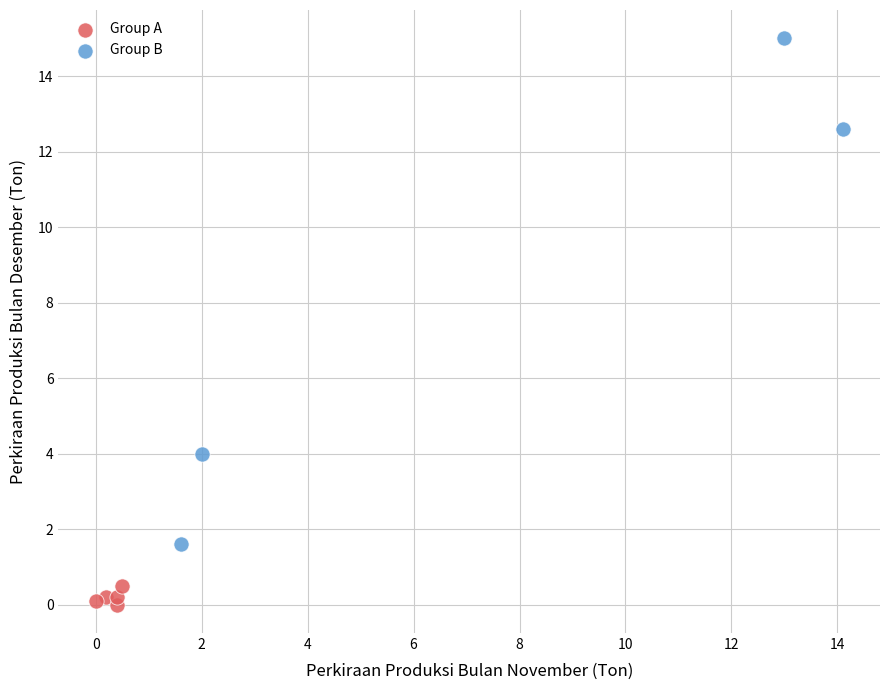

Which series reaches the maximum Y coordinate?

Group B